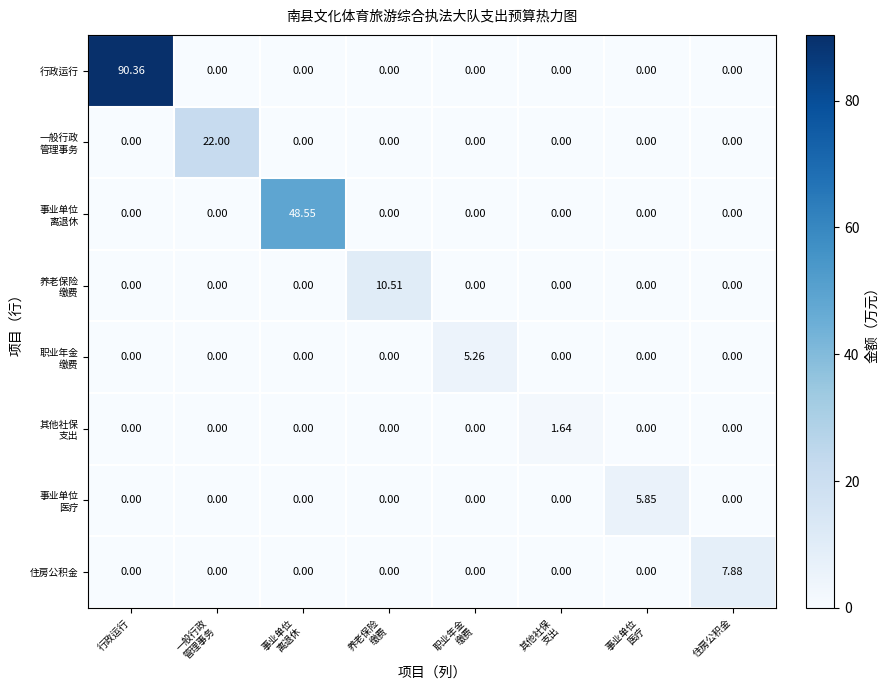

Which series has the widest spread of values?

行政运行